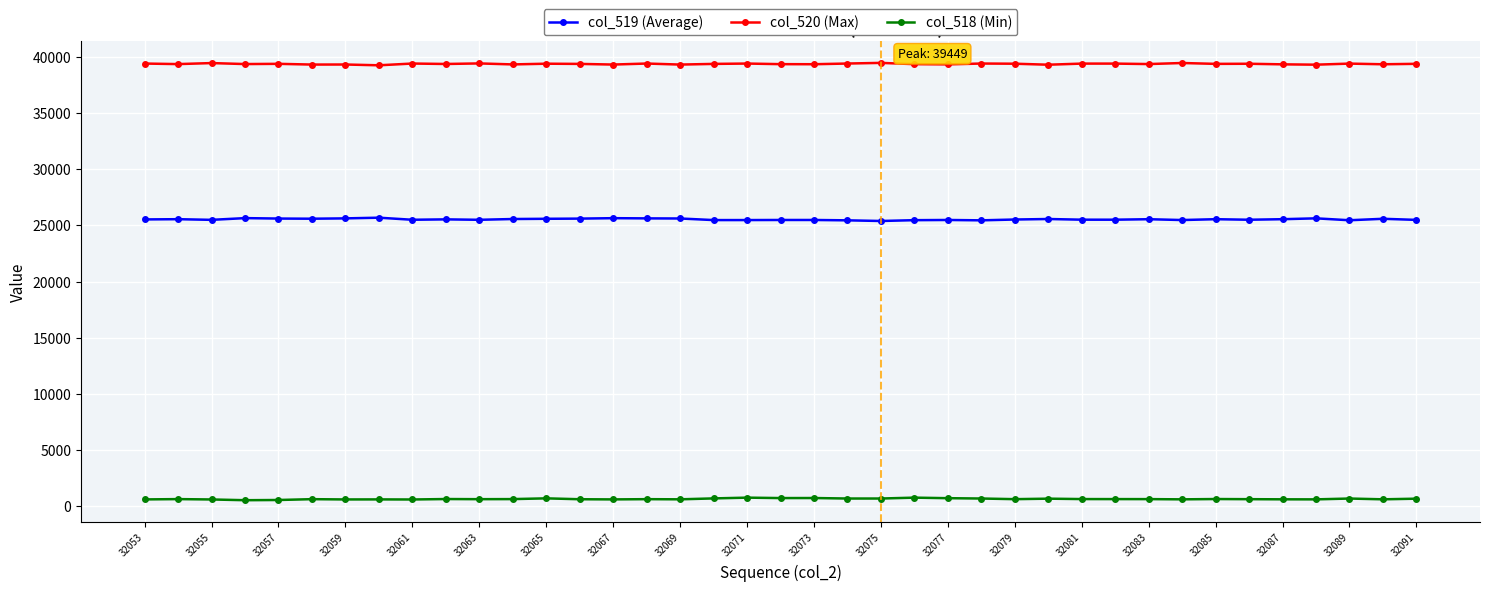

True or false: col_519 (Average) has more than 0 interior local peaks.

True